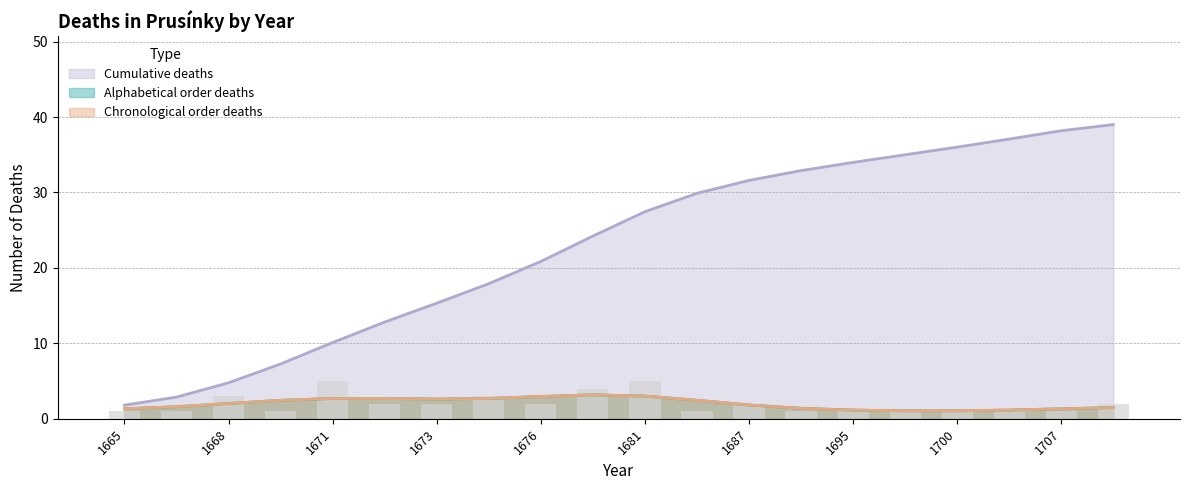

Is it true that Cumulative deaths equals 29.9 at 1685?

True